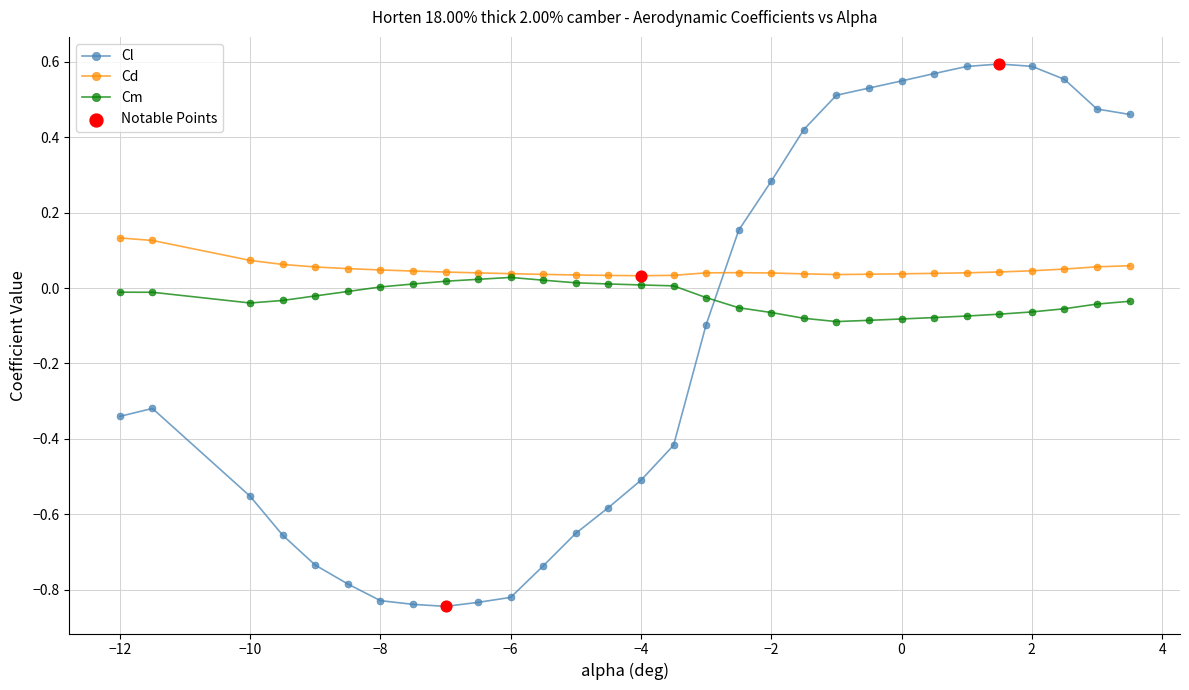

At how many categories does at least one series exceed 0?

30